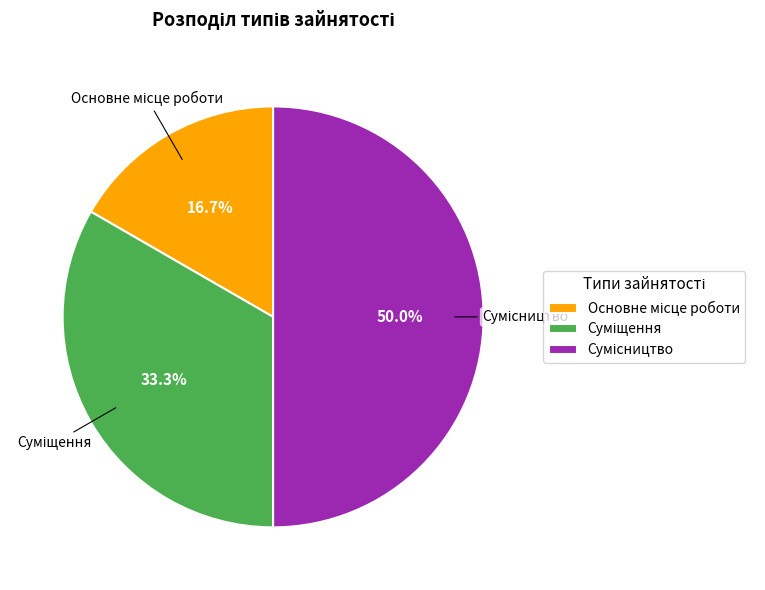

How many segments does this pie chart have?

3